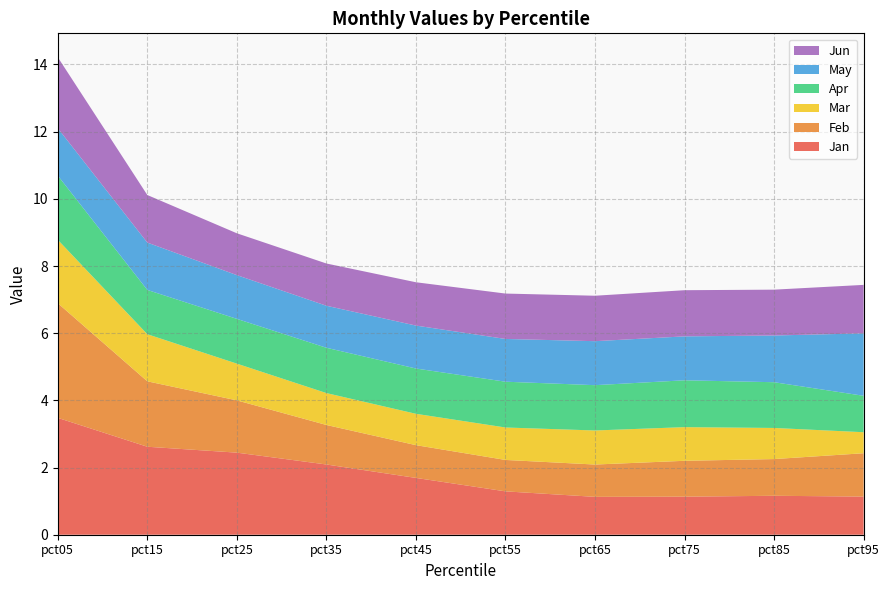

Reading right to left, what are all the values shown in this chart?

Jan: 1.1	1.2	1.1	1.1	1.3	1.7	2.1	2.4	2.6	3.5
Feb: 1.3	1.1	1.1	1.0	0.9	1.0	1.2	1.6	1.9	3.4
Mar: 0.6	0.9	1.0	1.0	1.0	0.9	1.0	1.1	1.4	1.9
Apr: 1.1	1.4	1.4	1.3	1.4	1.3	1.3	1.3	1.3	1.9
May: 1.9	1.4	1.3	1.3	1.3	1.3	1.3	1.3	1.4	1.4
Jun: 1.4	1.4	1.4	1.4	1.4	1.3	1.3	1.2	1.4	2.1